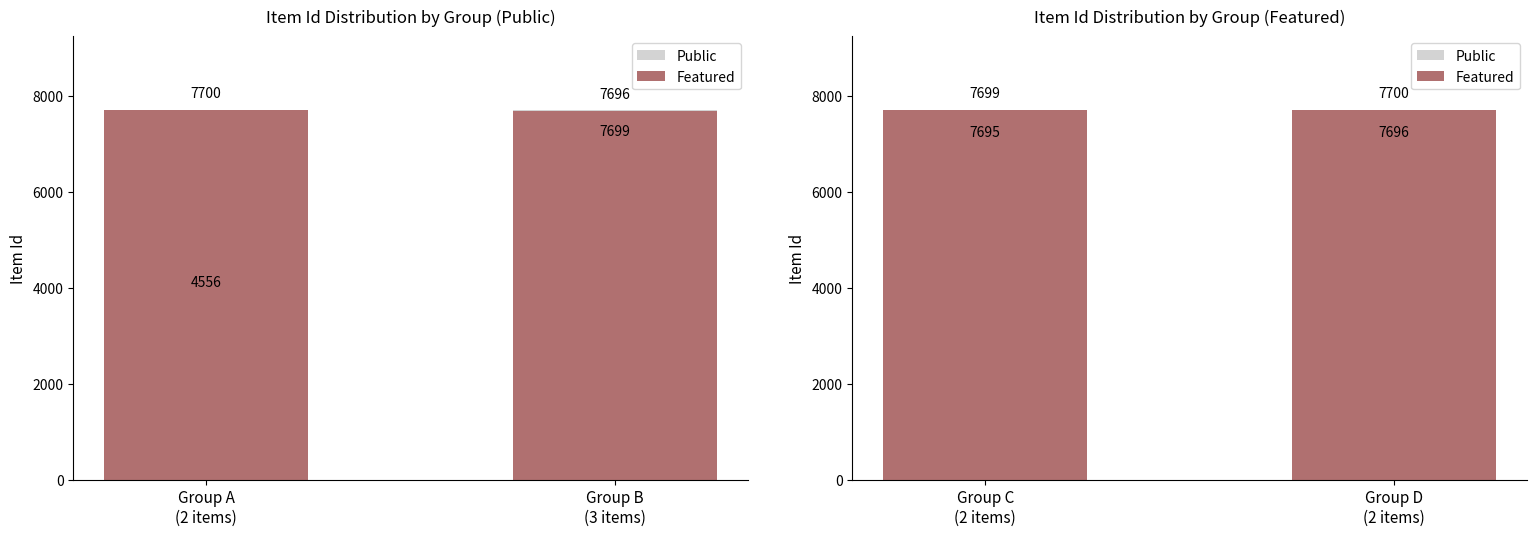

How many series are shown in this chart?

2